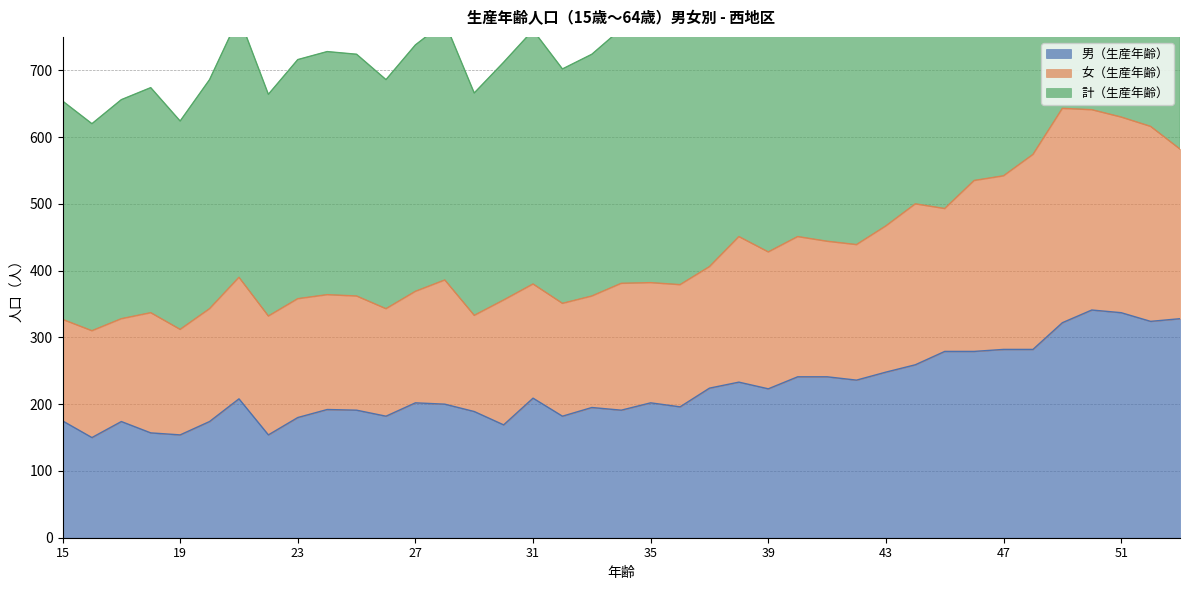

The value of 男（生産年齢） at 51 is 337. True or false?

True